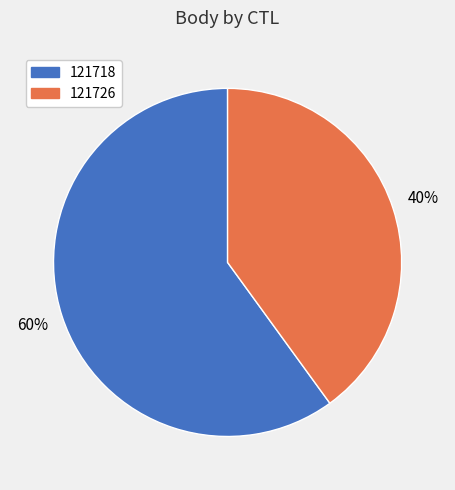

Which category accounts for the majority?

121718